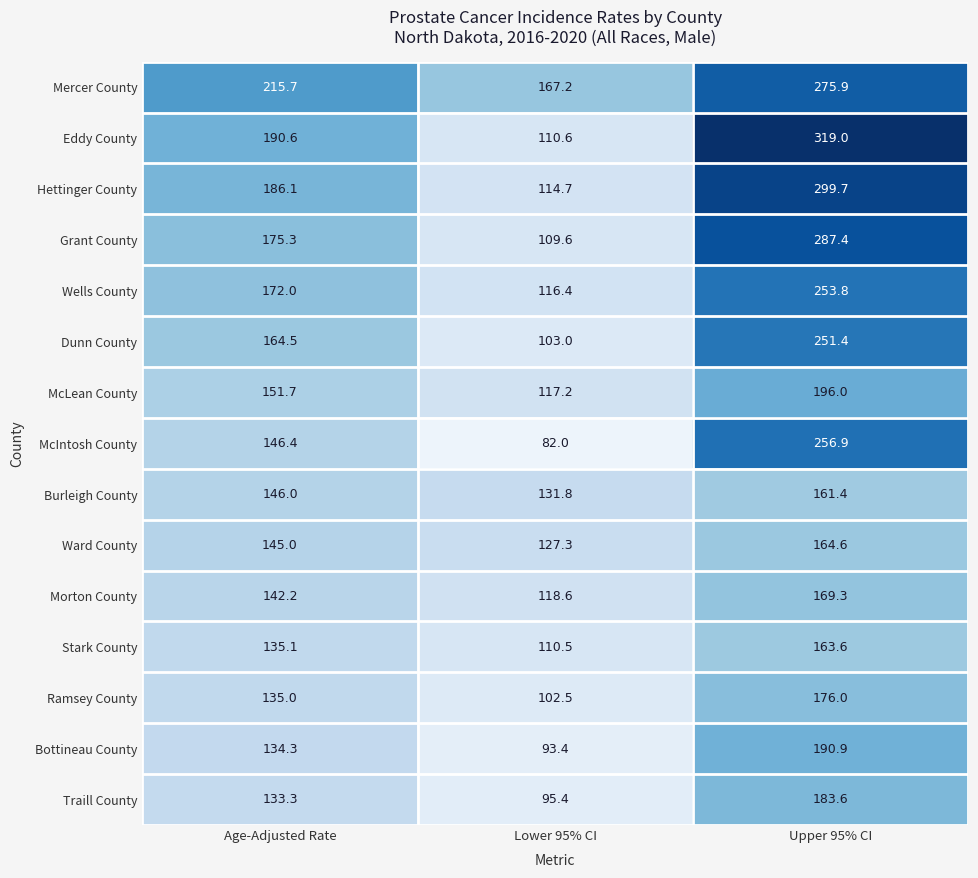

What value does the Hettinger County series have at Lower 95% CI?

114.7